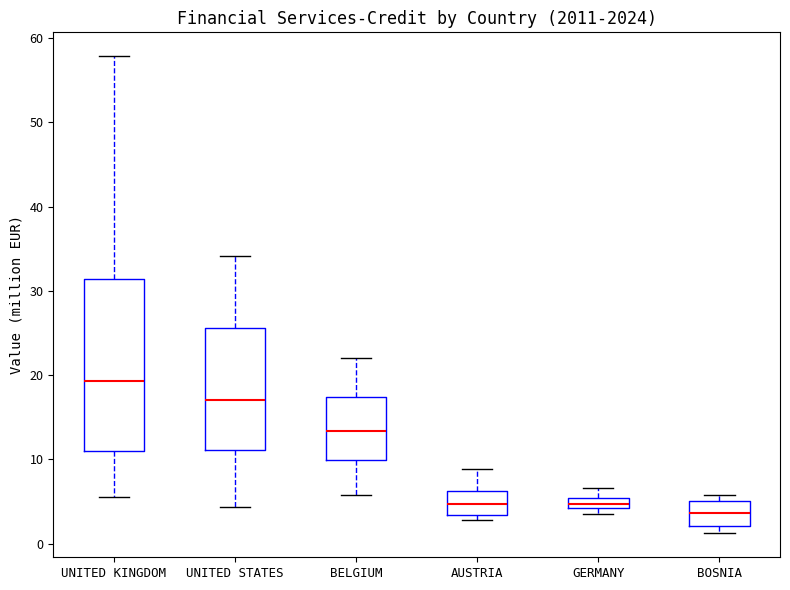

Where is the upper edge of the box for BELGIUM on the y-axis? The values are not printed on the chart, so give them approximately, as read against the axis.

17